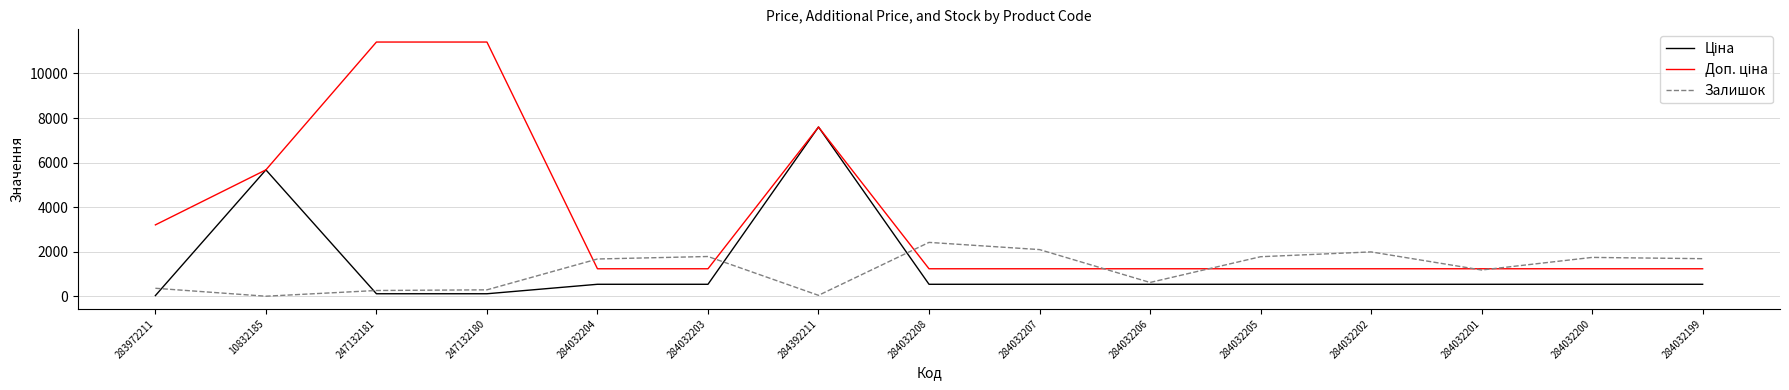

What is the spread (max minus min) of values at 284032201?

696.4